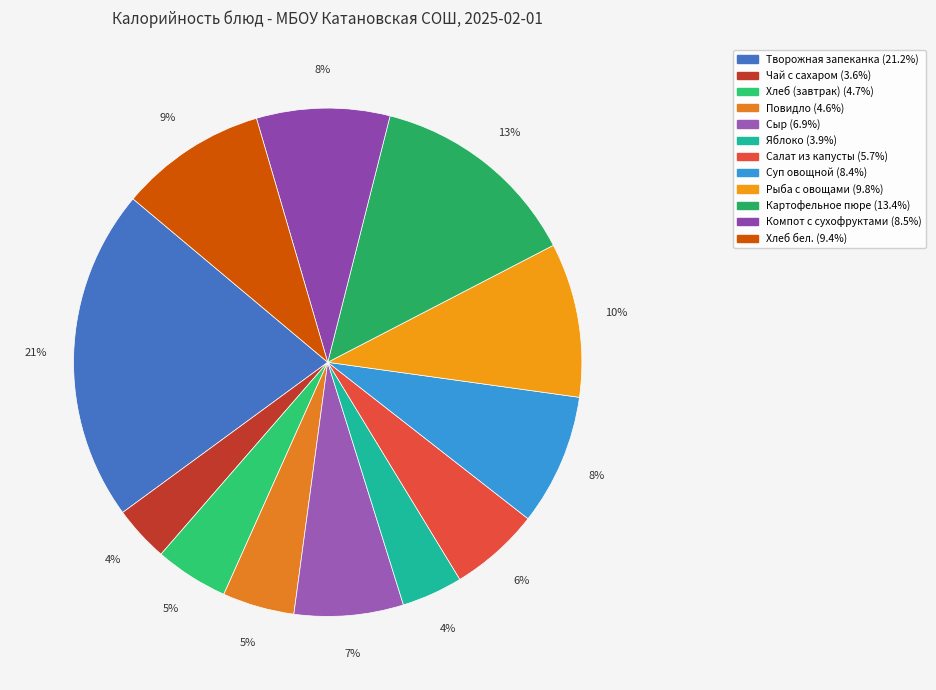

What is the ratio of the value at Чай с сахаром to the value at Картофельное пюре?

0.3